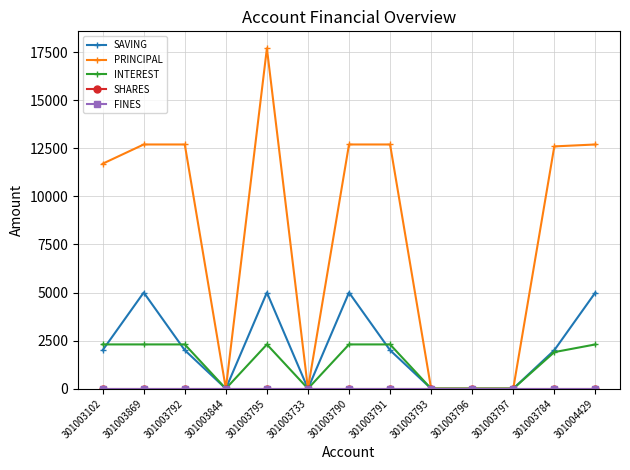

At 301003733, list the series in order from largest to smallest.

SAVING, PRINCIPAL, INTEREST, SHARES, FINES